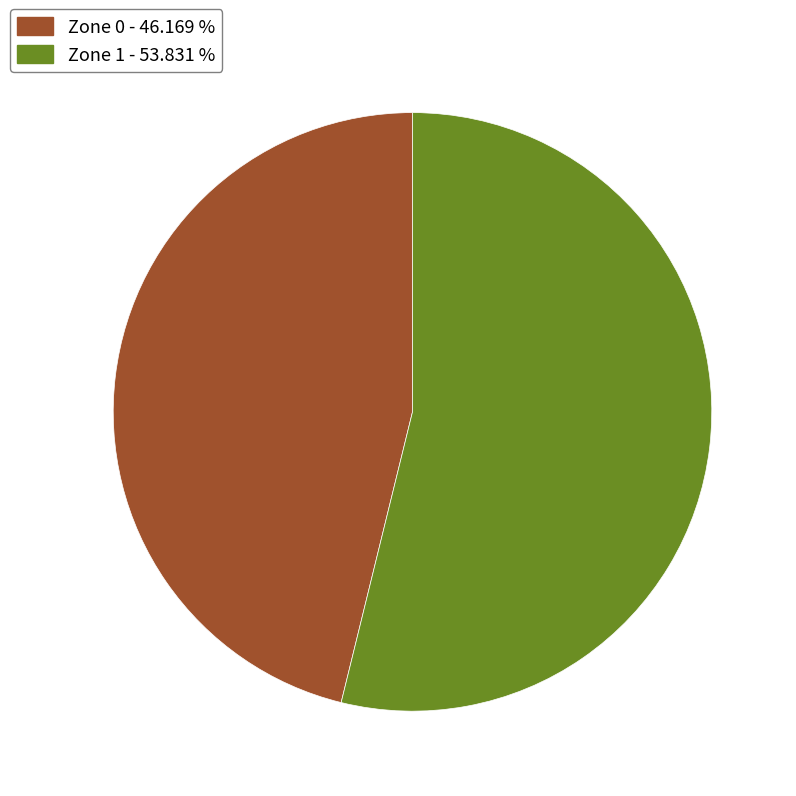

Does Zone 0 represent more than half of the total?

No